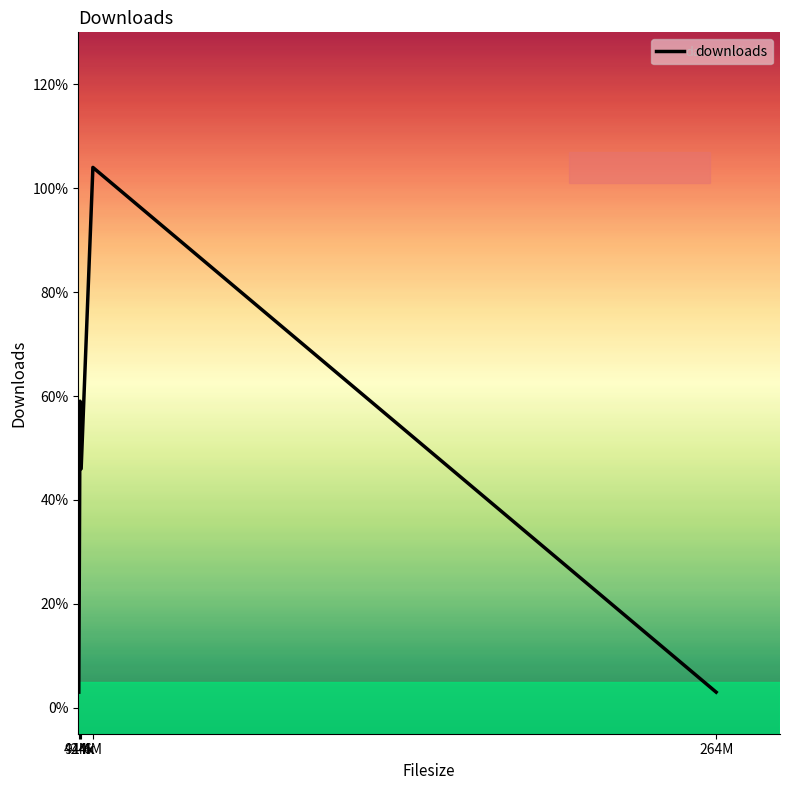

At which label does the data first exceed 46?

944k